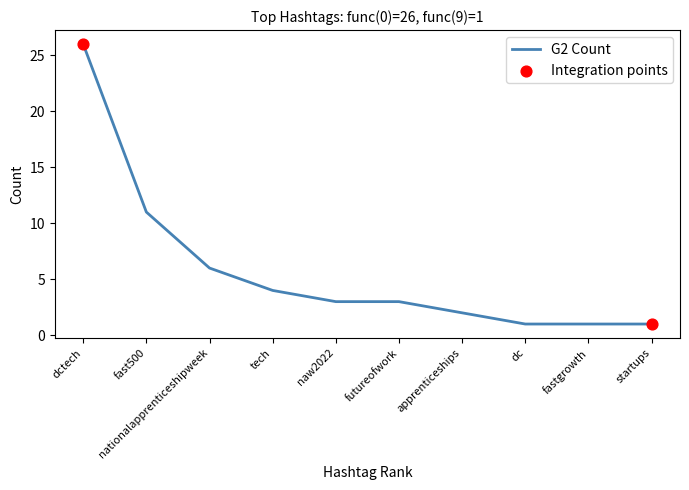

Which has a higher value, nationalapprenticeshipweek or fastgrowth?

nationalapprenticeshipweek